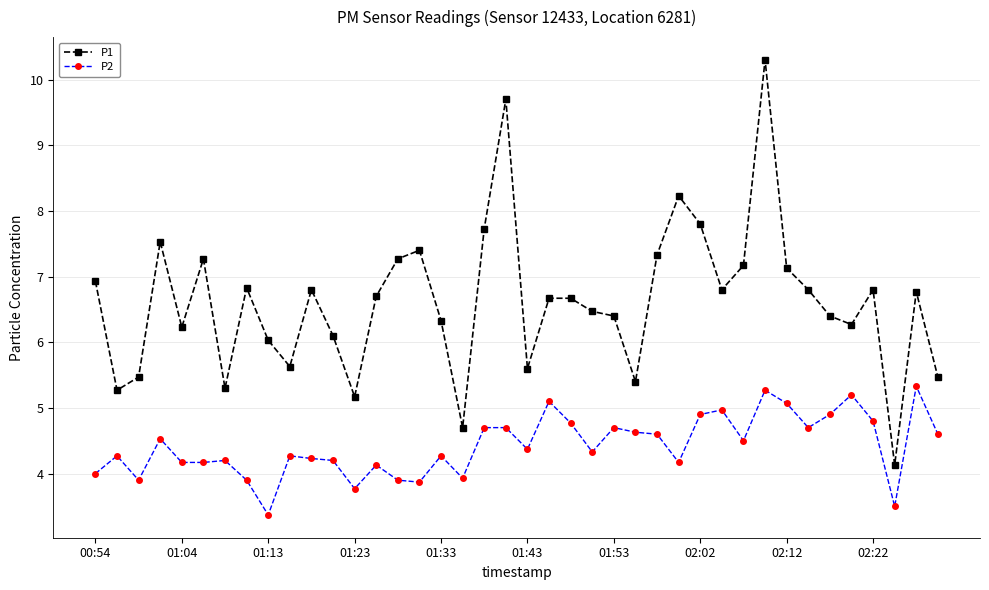

What is the average value of the P1 series?

6.6